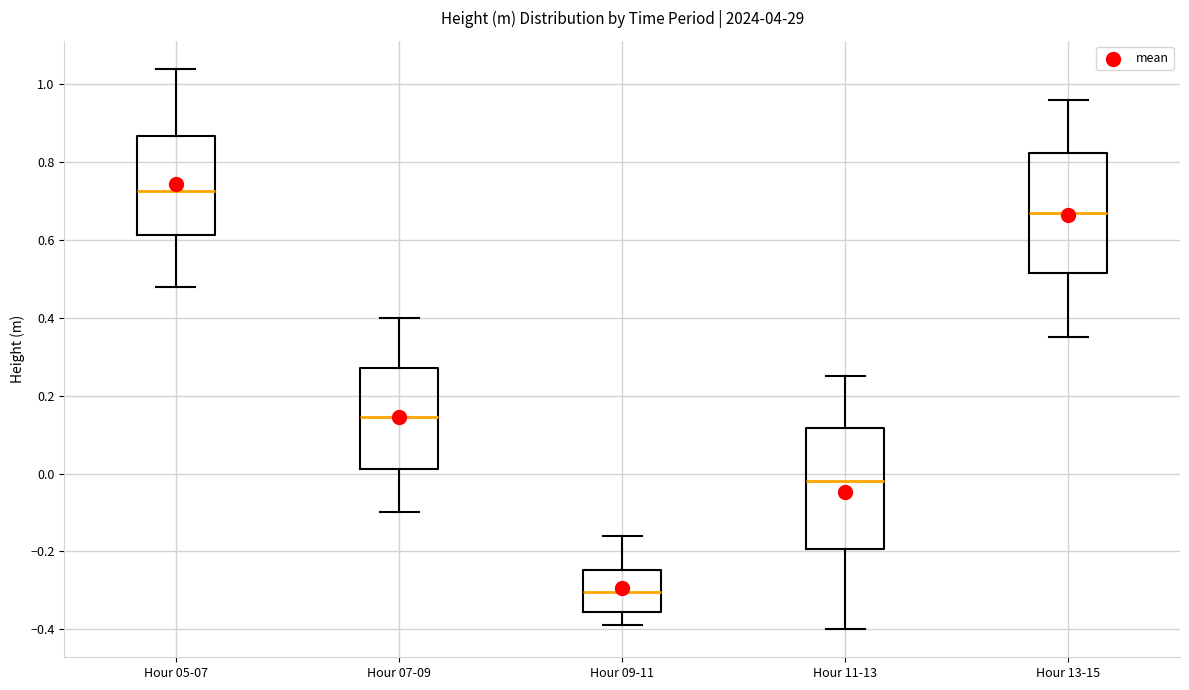

Reading left to right, read every box against the y-axis: the position of its median line, the range the box covers, and the ends of its whiskers. The values are not printed on the chart, so give them approximately, as read against the axis.

Hour 05-07: median 0.72, box 0.62 to 0.86, whiskers 0.48 to 1.04
Hour 07-09: median 0.14, box 0.02 to 0.28, whiskers -0.10 to 0.40
Hour 09-11: median -0.30, box -0.36 to -0.24, whiskers -0.38 to -0.16
Hour 11-13: median -0.02, box -0.20 to 0.12, whiskers -0.40 to 0.26
Hour 13-15: median 0.68, box 0.52 to 0.82, whiskers 0.36 to 0.96